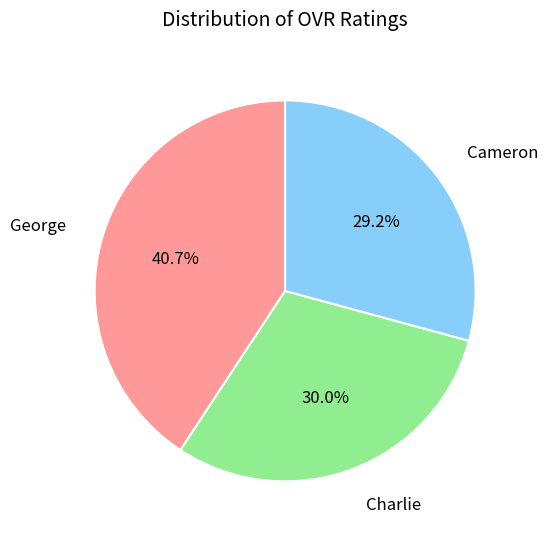

Does any single category account for the majority?

No